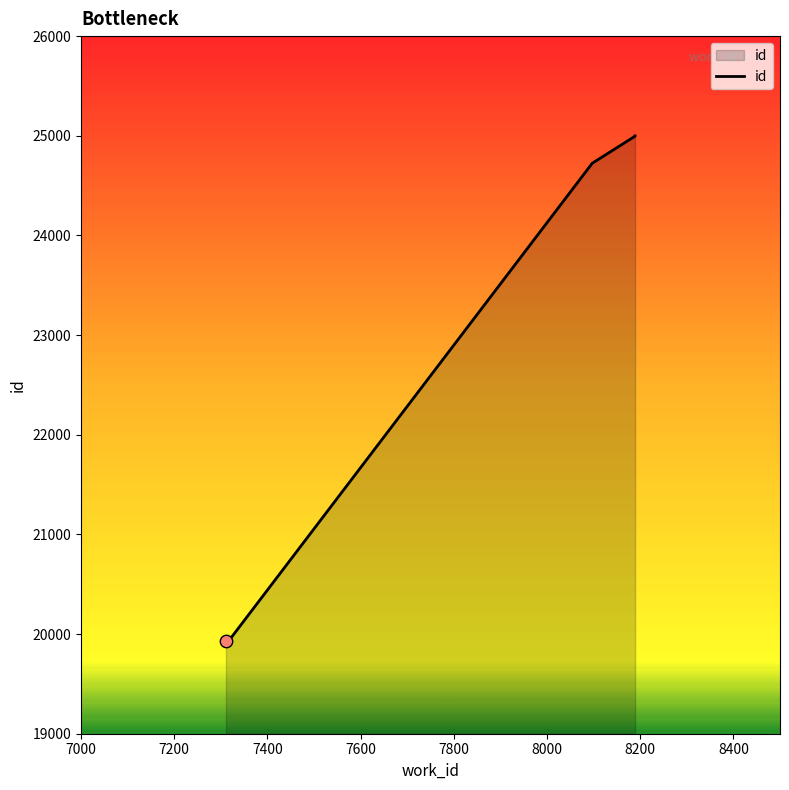

Which has a higher value, 8400 or 7000?

8400